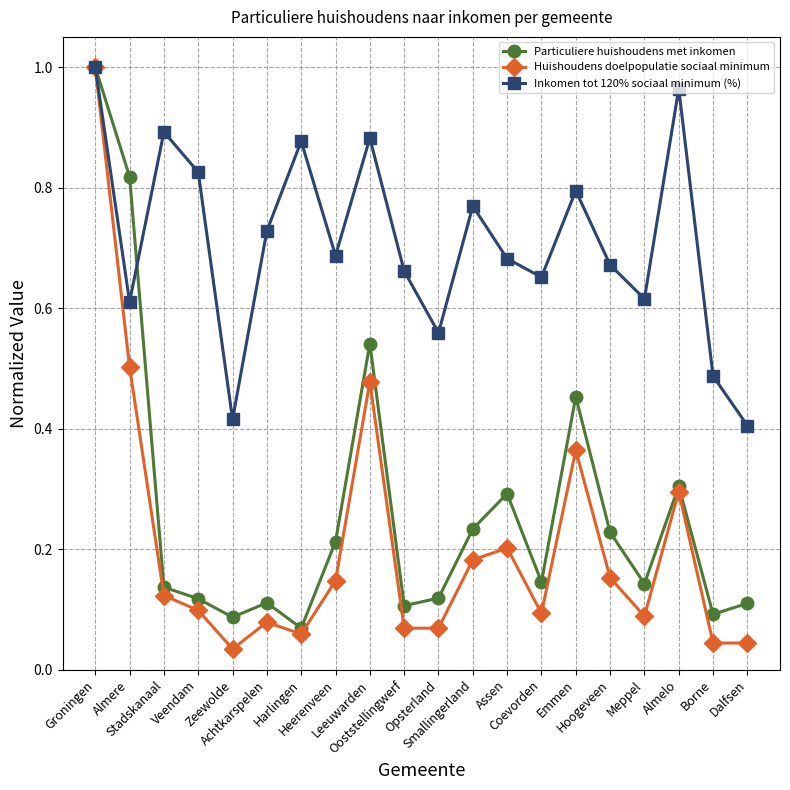

The value of Particuliere huishoudens met inkomen at Assen is 0.2. True or false?

False